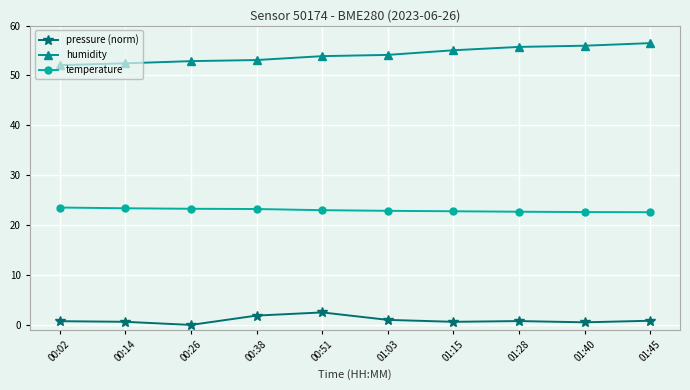

True or false: humidity and pressure (norm) intersect in this chart.

False